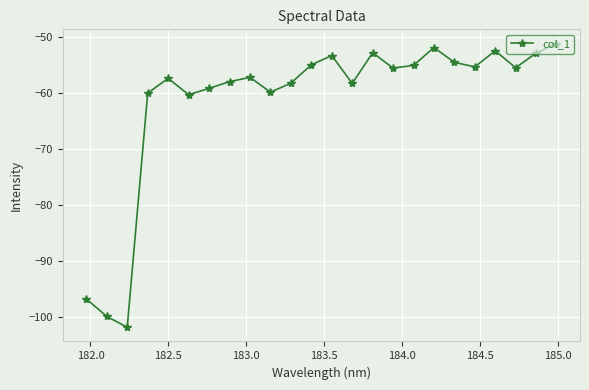

What is the maximum value shown in the chart?

-51.2